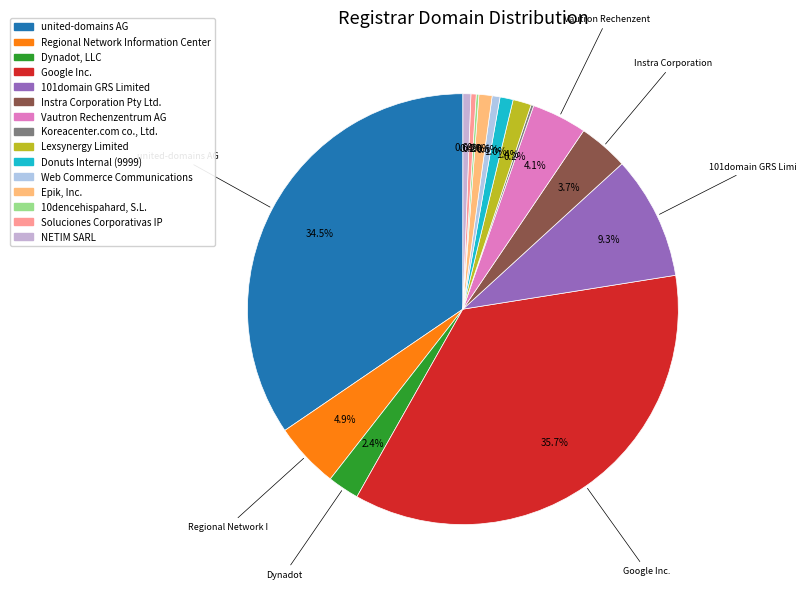

To the nearest percent, what percentage of the pie is Instra Corporation Pty Ltd.?

4%